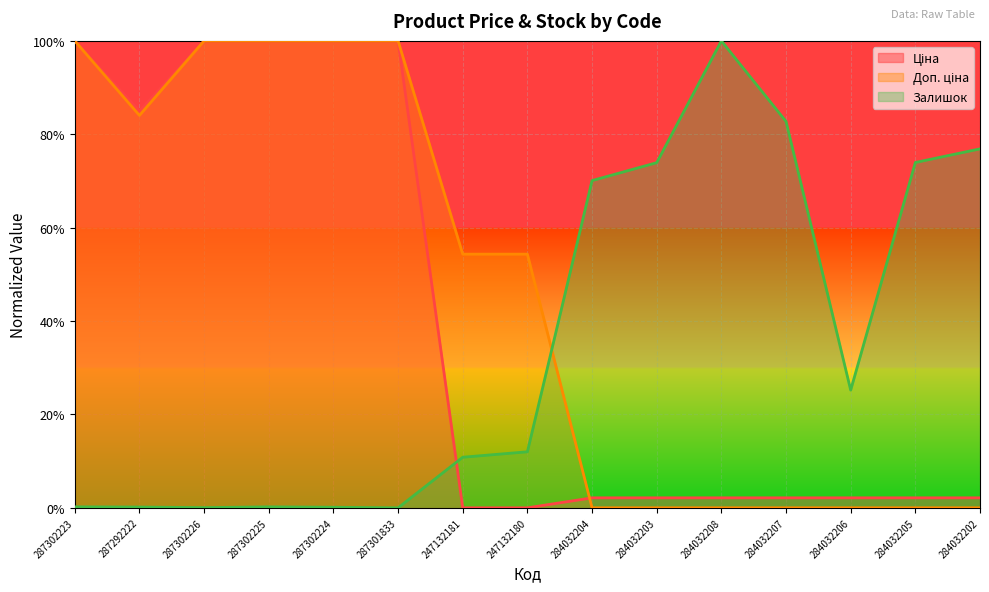

How many values in Доп. ціна are above zero?

8